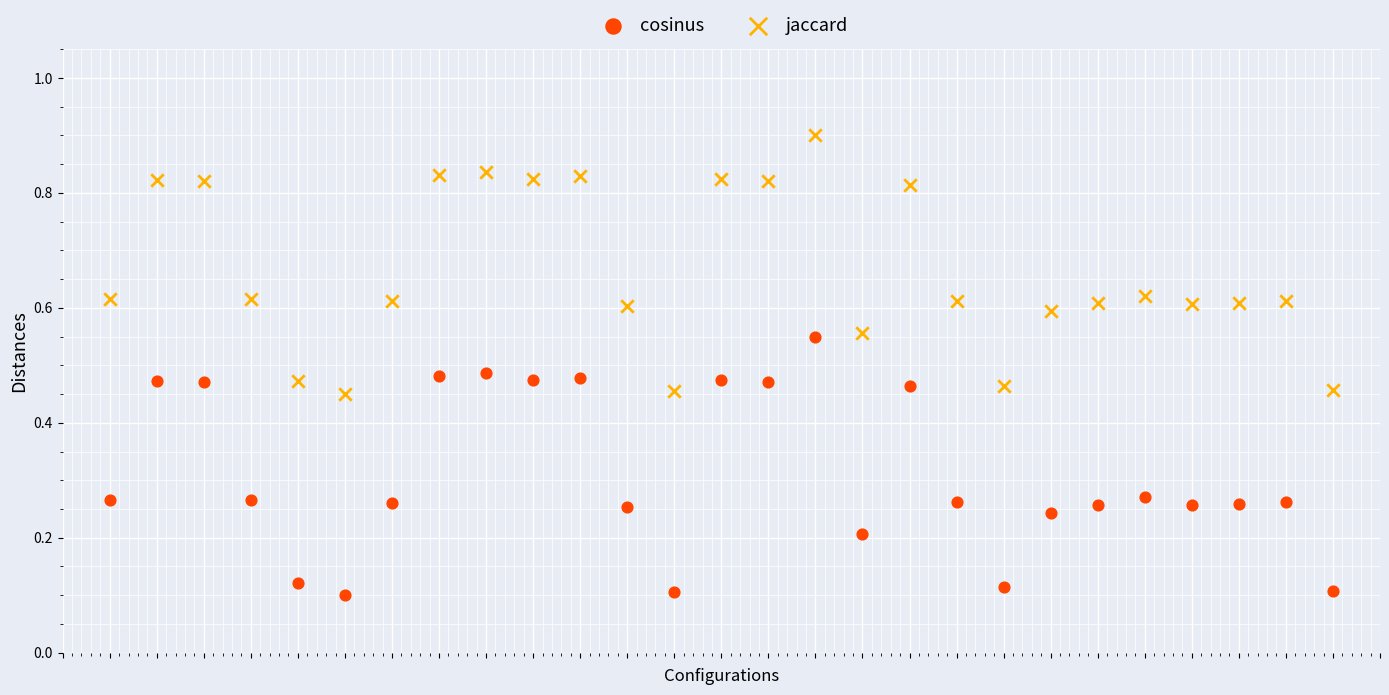

Which series contains the highest Y value?

jaccard